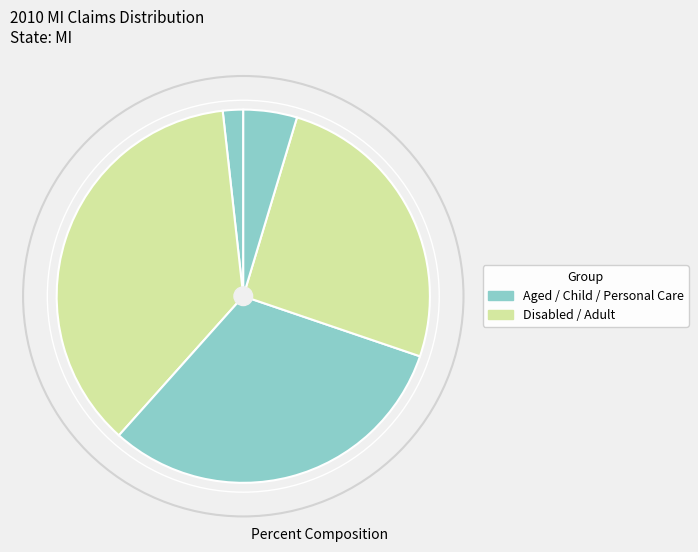

Which category has the biggest portion of the pie?

Disabled